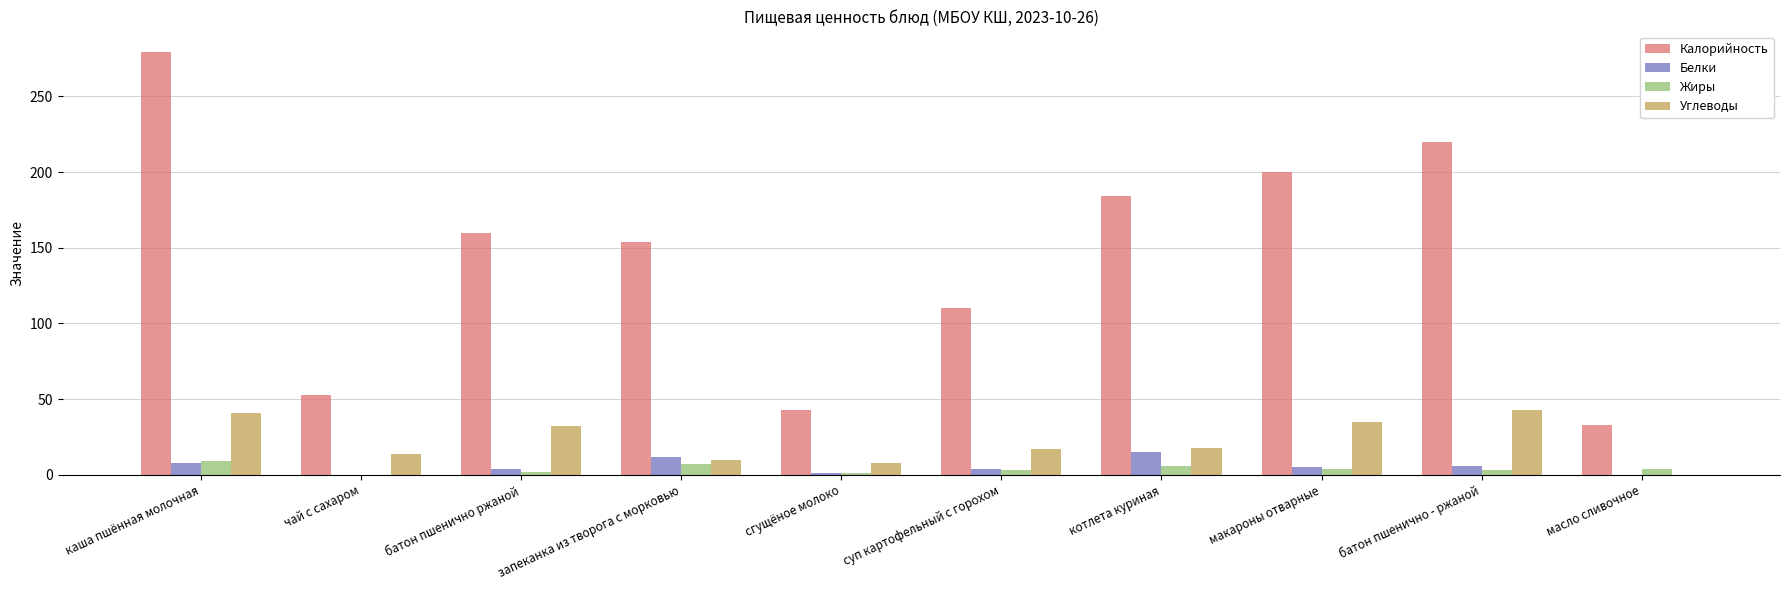

What is the sum of the Калорийность values at суп картофельный с горохом and масло сливочное?

143